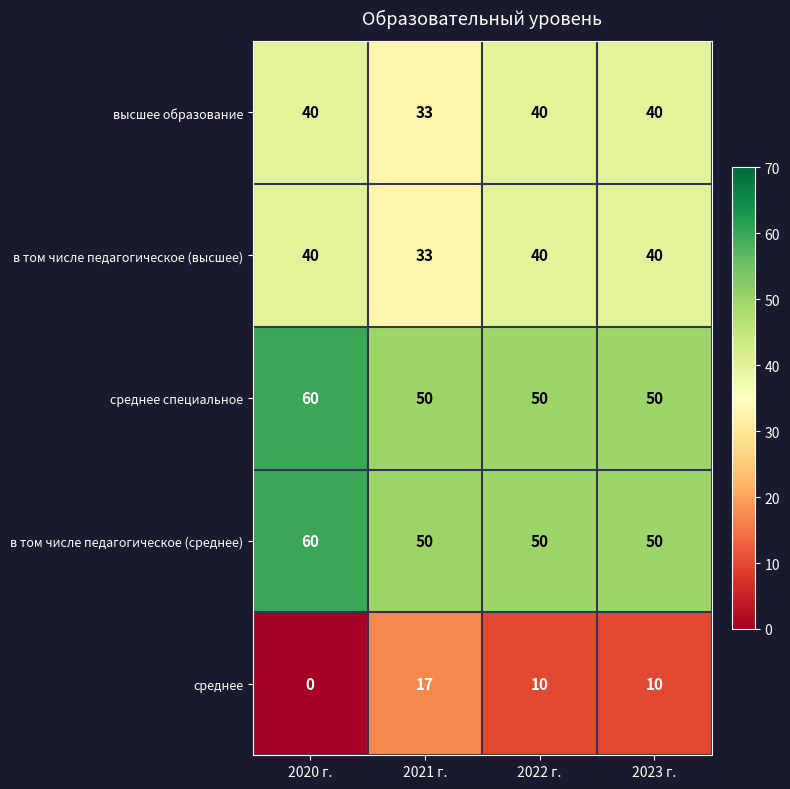

Reading left to right, what are all the values shown in this chart?

высшее образование: 40	33	40	40
в том числе педагогическое (высшее): 40	33	40	40
среднее специальное: 60	50	50	50
в том числе педагогическое (среднее): 60	50	50	50
среднее: 0	17	10	10